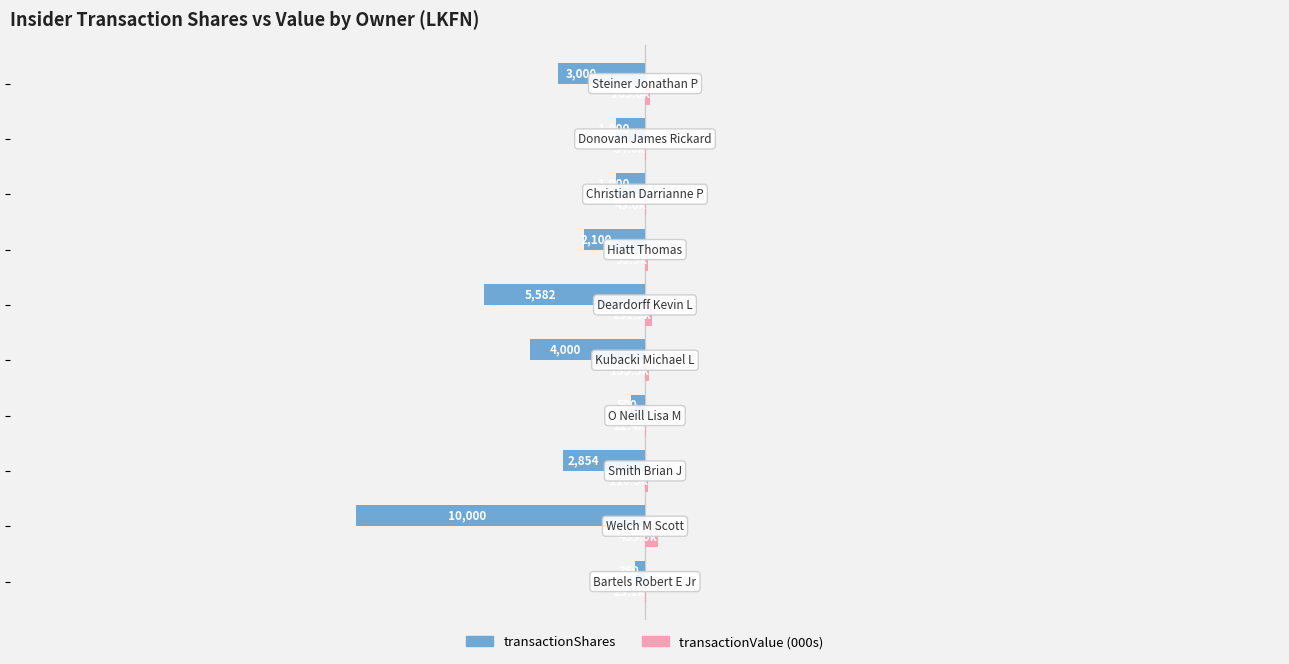

What are all the series names shown in the legend?

transactionShares, transactionValue (000s)